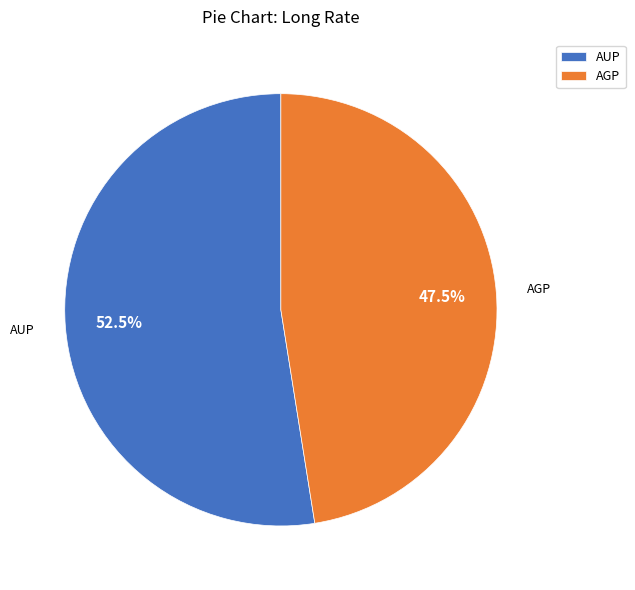

Rank the categories by value from lowest to highest.

AGP, AUP